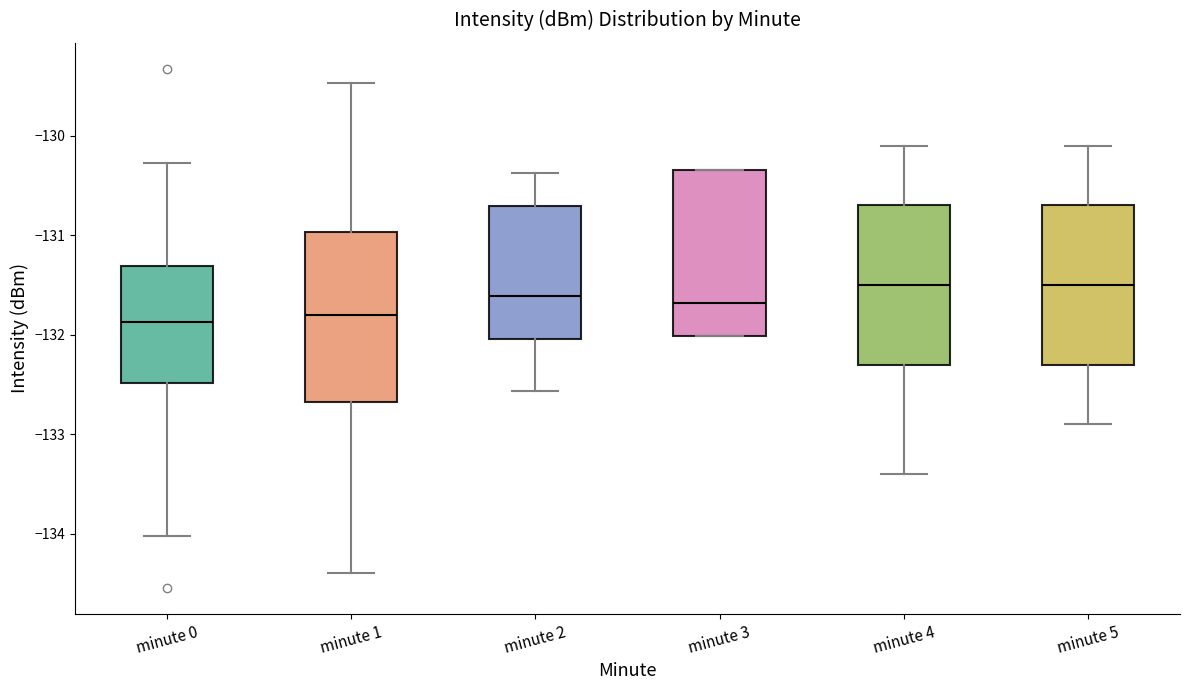

Reading left to right, transcribe this box plot: for each box, give where its median line is, the range the box spans, and where its two whiskers end, as read against the y-axis. The values are not printed on the chart, so give them approximately, as read against the axis.

minute 0: median -131.9, box -132.5 to -131.3, whiskers -134.0 to -130.3
minute 1: median -131.8, box -132.7 to -131.0, whiskers -134.4 to -129.5
minute 2: median -131.6, box -132.0 to -130.7, whiskers -132.6 to -130.4
minute 3: median -131.7, box -132.0 to -130.3, whiskers -132.0 to -130.3
minute 4: median -131.5, box -132.3 to -130.7, whiskers -133.4 to -130.1
minute 5: median -131.5, box -132.3 to -130.7, whiskers -132.9 to -130.1